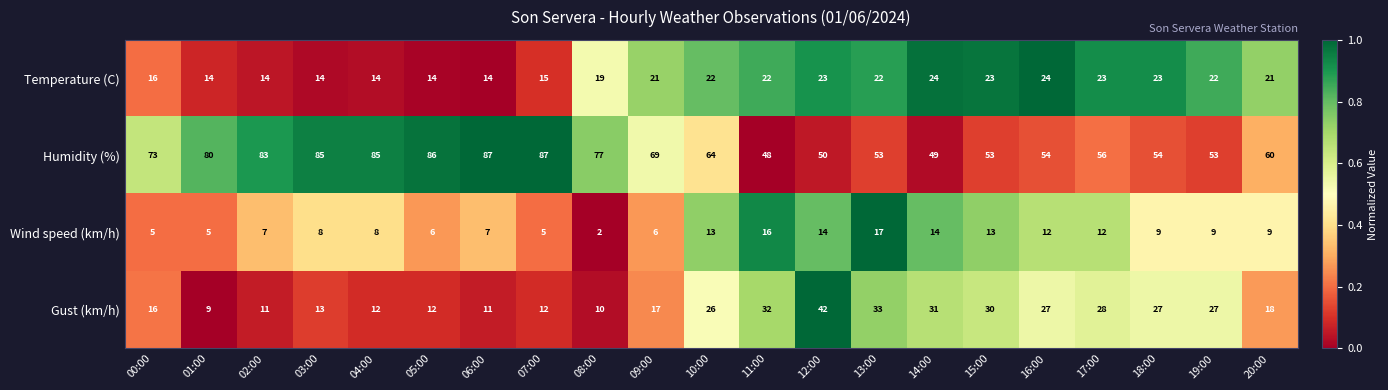

The value of Temperature (C) at 06:00 is 14. True or false?

True